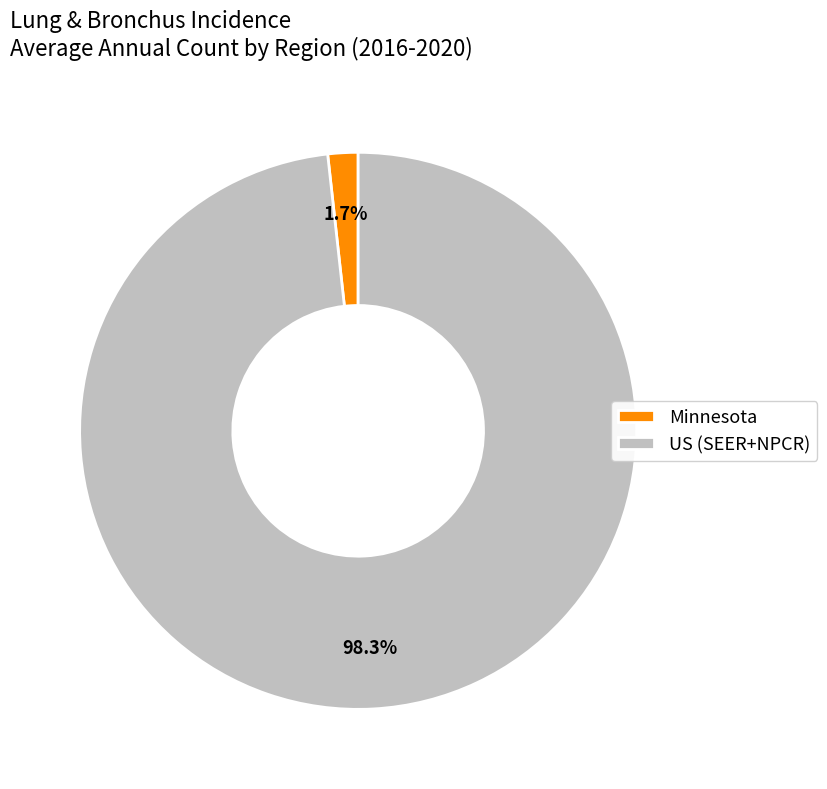

To the nearest percent, what portion does US (SEER+NPCR) represent?

98%